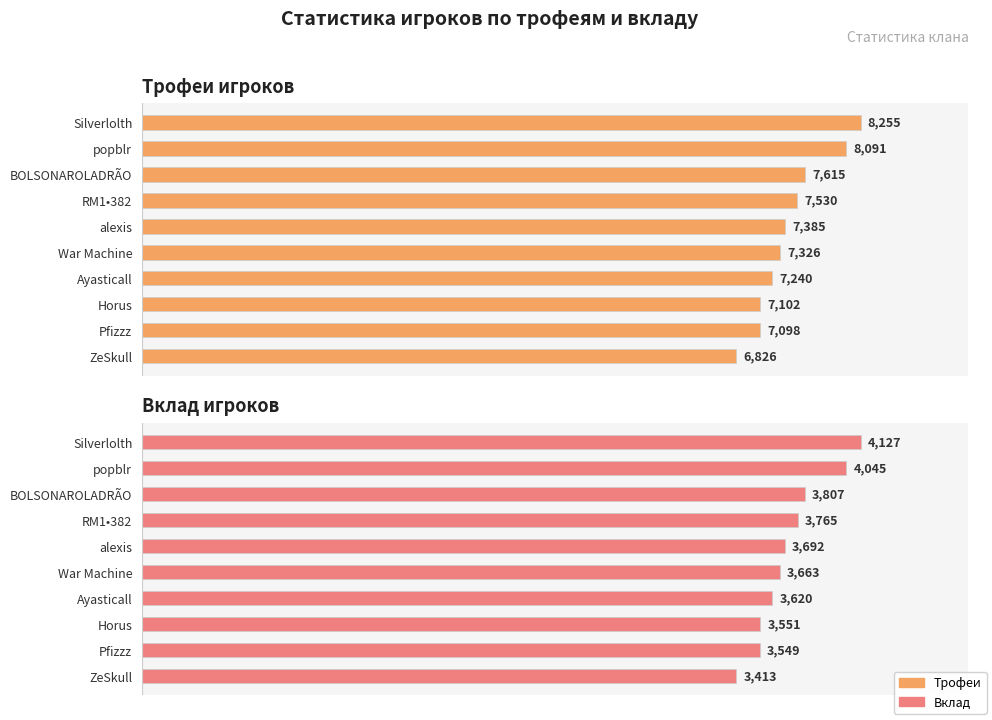

What is the value of the Вклад bar at the 5th from the left?

3692